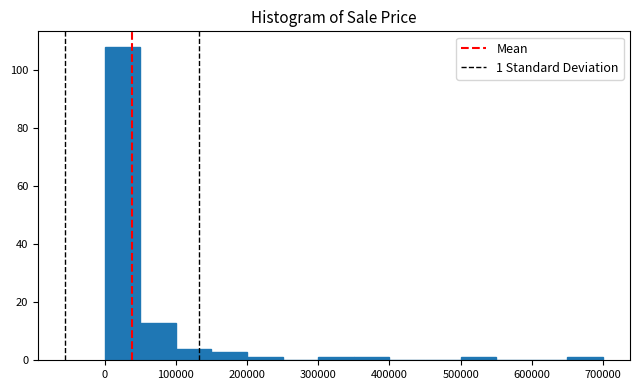

Over which range of the x-axis is the bar tallest?

0 to 50000